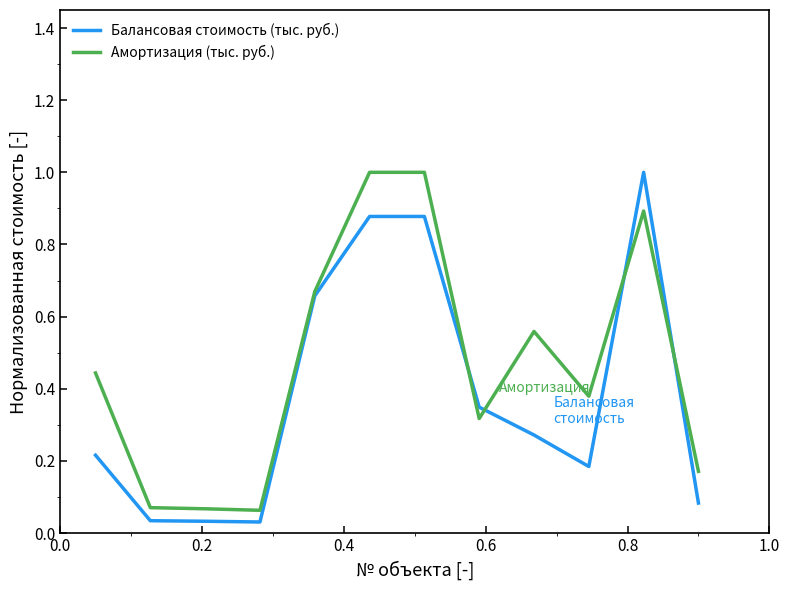

How many lines are shown in the chart?

2